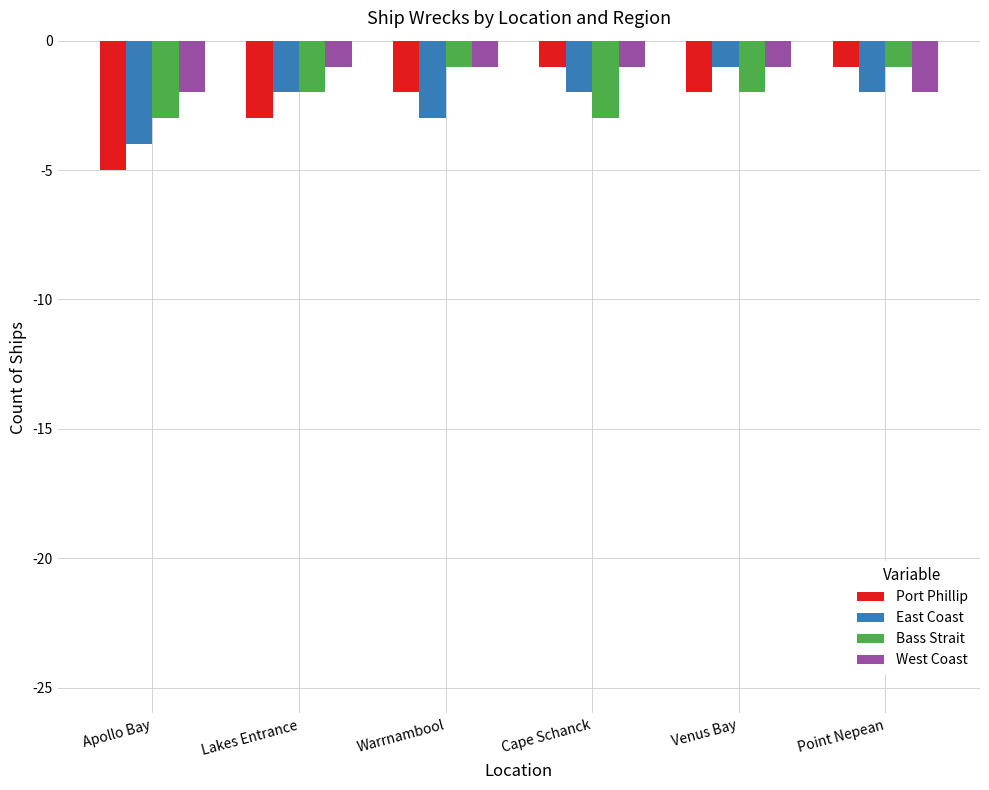

Is the value of Port Phillip at Apollo Bay greater than the value of Bass Strait at Lakes Entrance?

No